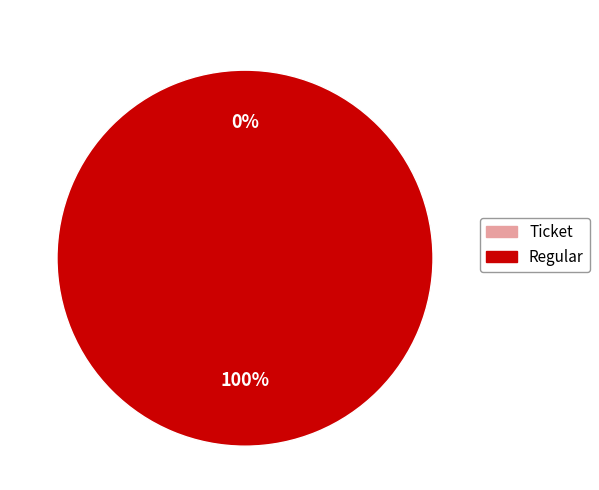

To the nearest percent, what is the difference between the Regular and Ticket slice percentages?

100%